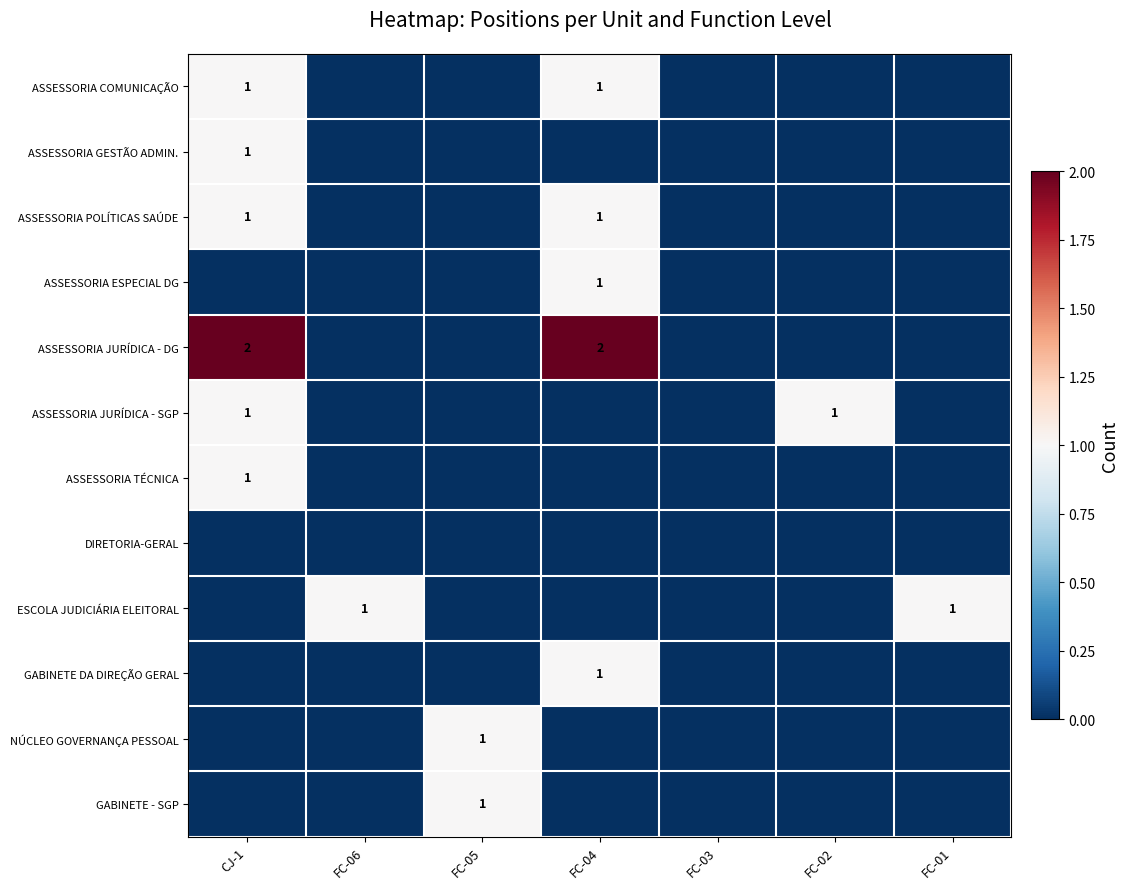

The ASSESSORIA JURÍDICA - DG series shows 2 at CJ-1. True or false?

True